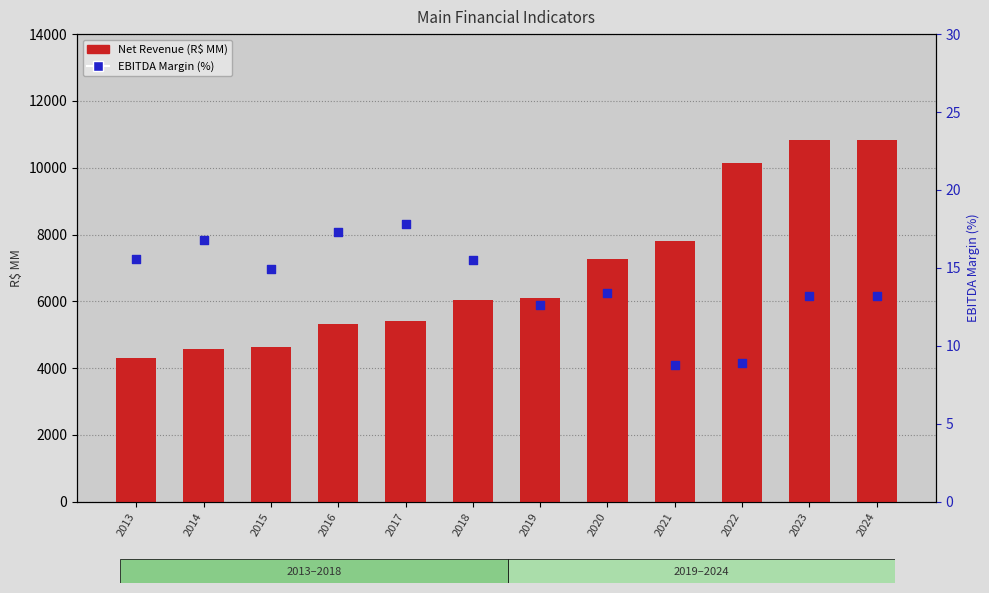

At how many categories does at least one series exceed 6847?

5